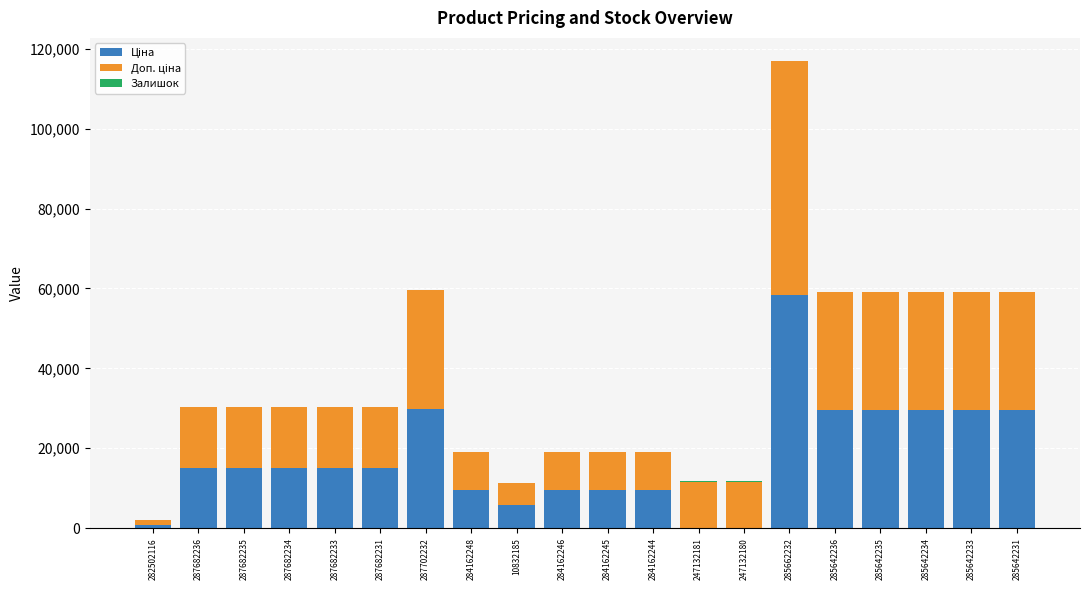

At which category is the sum across all series the highest?

285662232